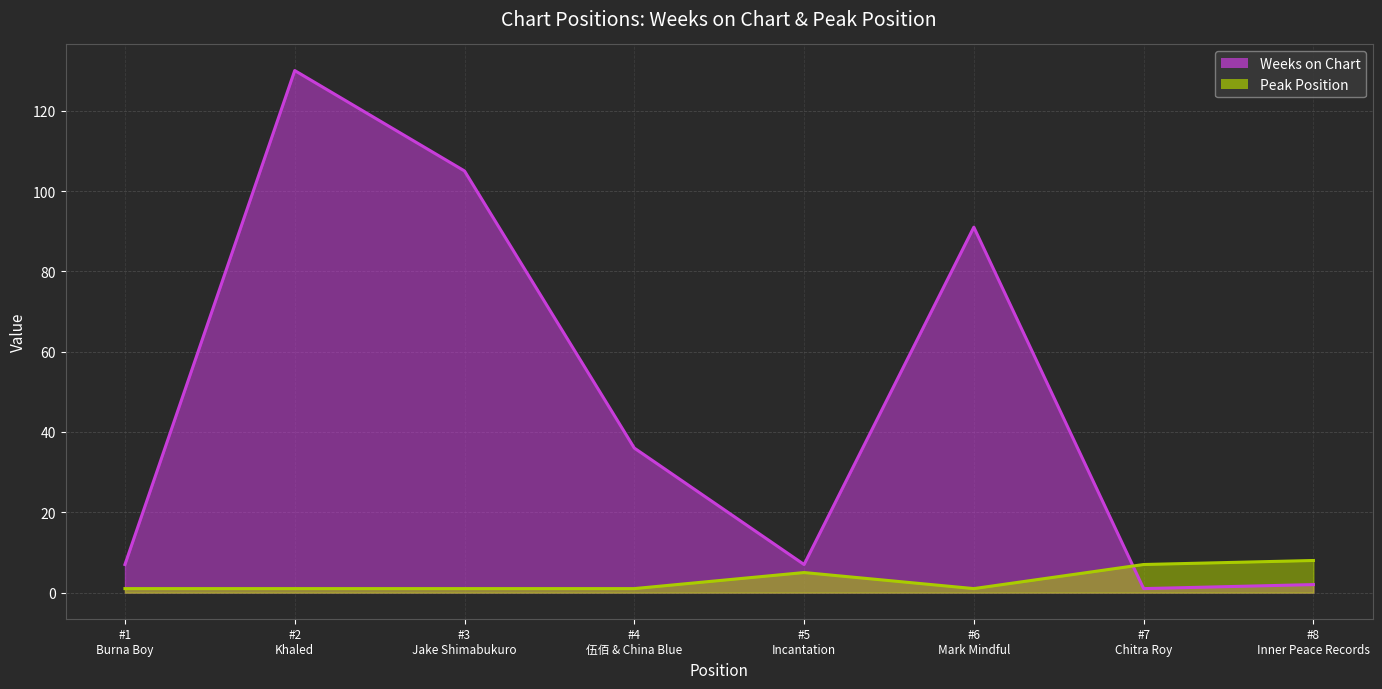

What is the approximate value of Peak Position at #2 Khaled?

1